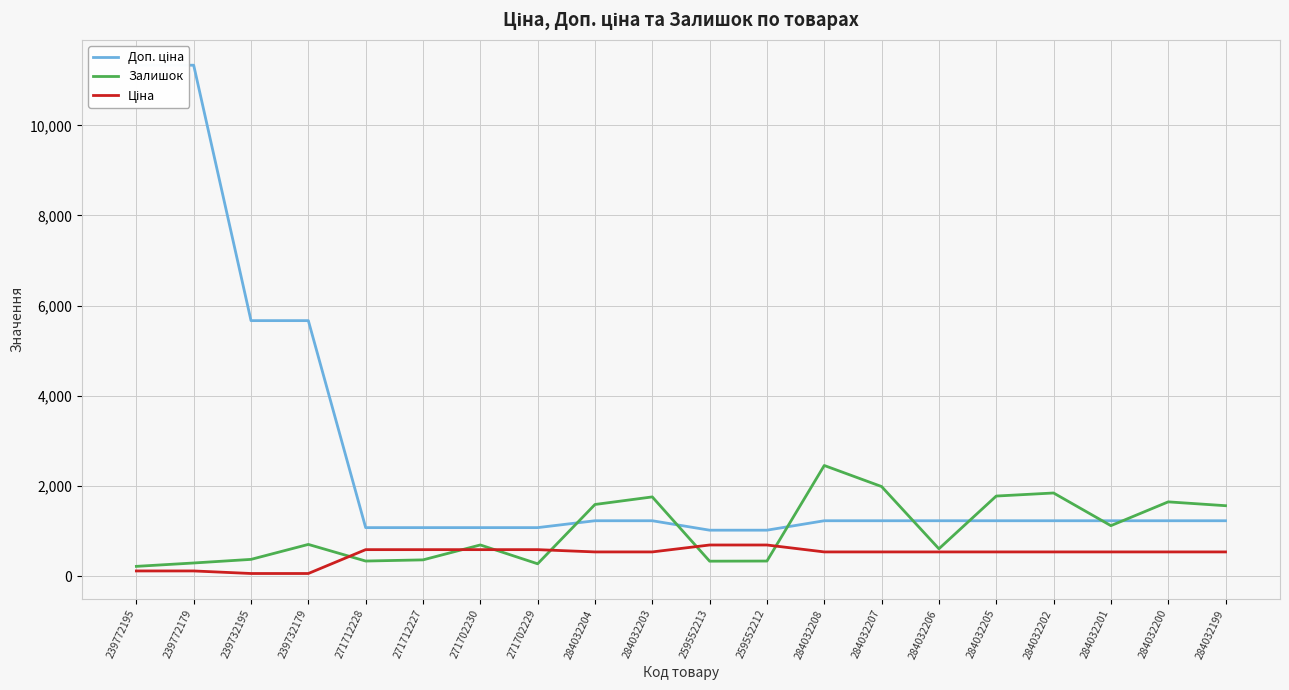

The value of Залишок at 284032203 is 1756.0. True or false?

True